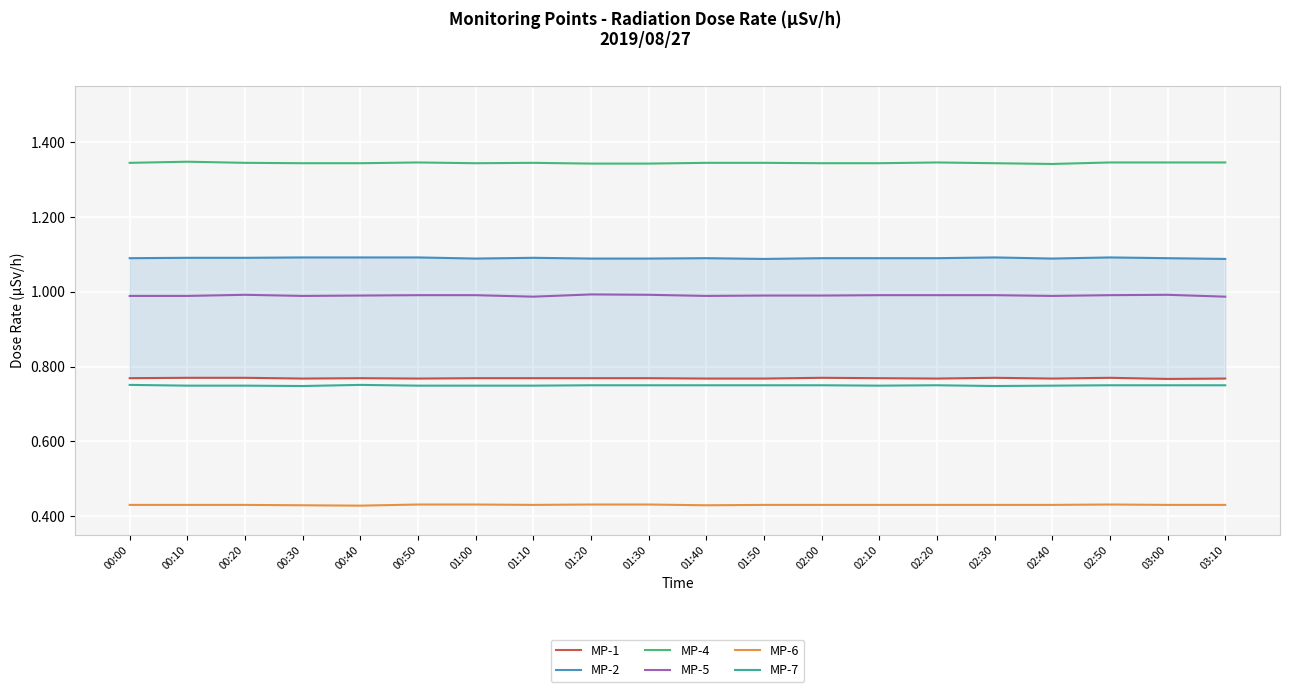

Which series changed the most between 01:00 and 01:20?

MP-5